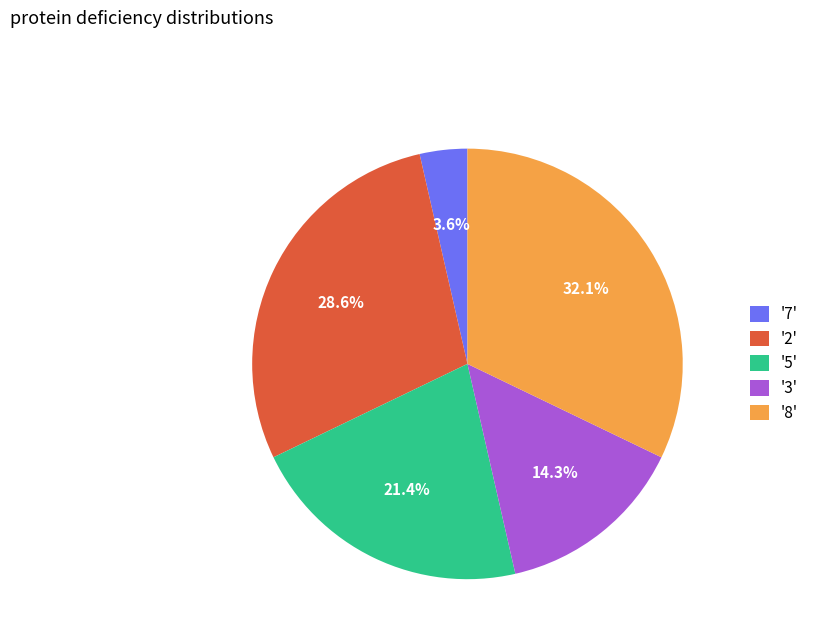

How many segments does this pie chart have?

5